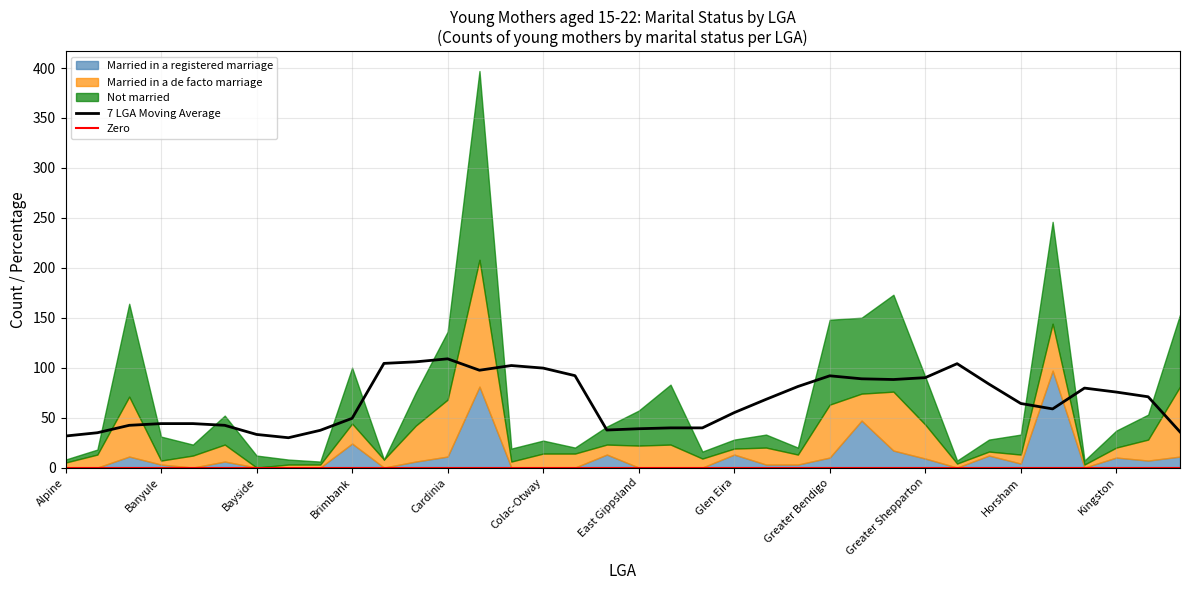

What is the minimum value for 7 LGA Moving Average?

29.9